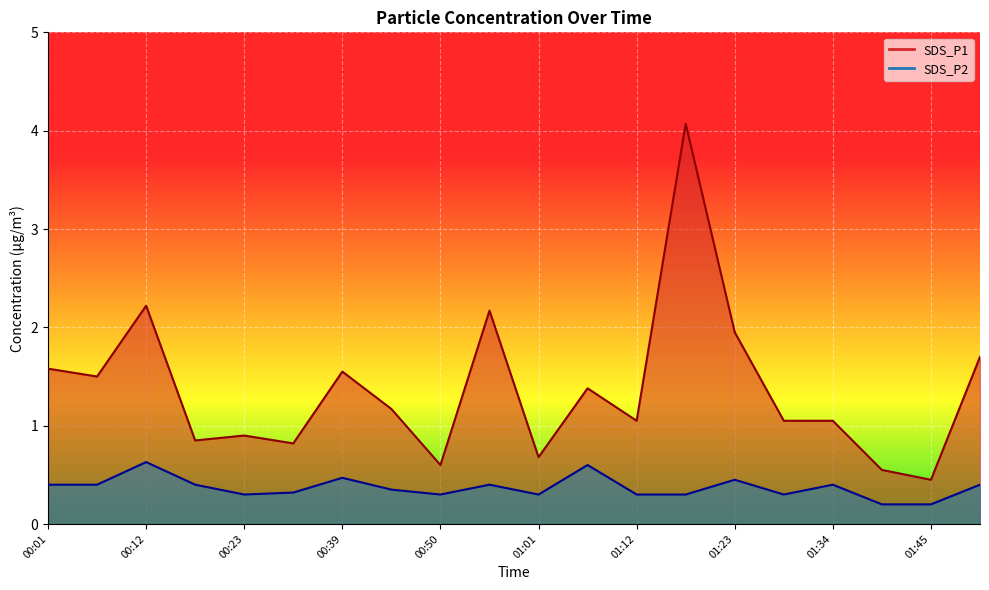

True or false: SDS_P2 and SDS_P1 cross at least once.

False